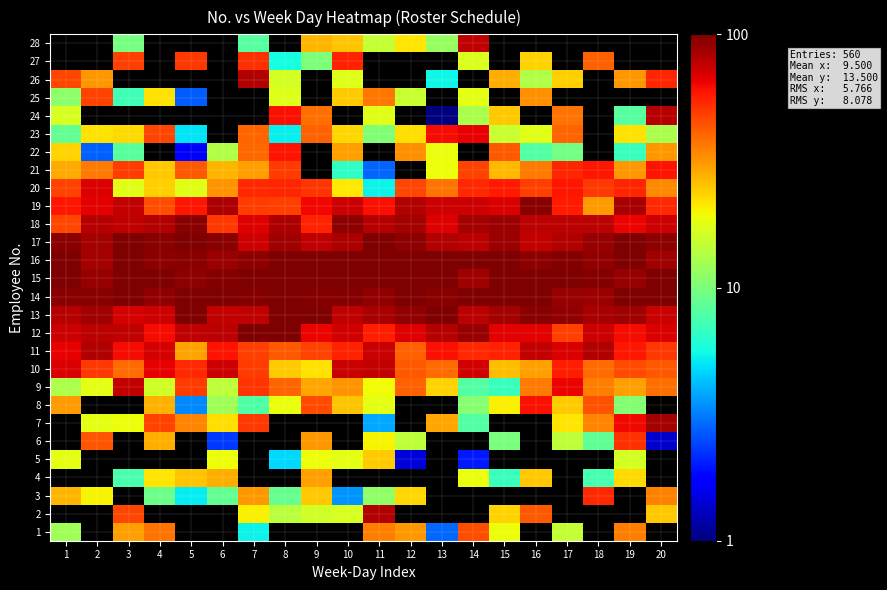

Rank the series by their maximum value, from lowest to highest.

5, 4, 1, 25, 6, 3, 27, 21, 22, 8, 23, 20, 9, 10, 28, 24, 2, 26, 11, 7, 19, 18, 12, 13, 14, 15, 16, 17